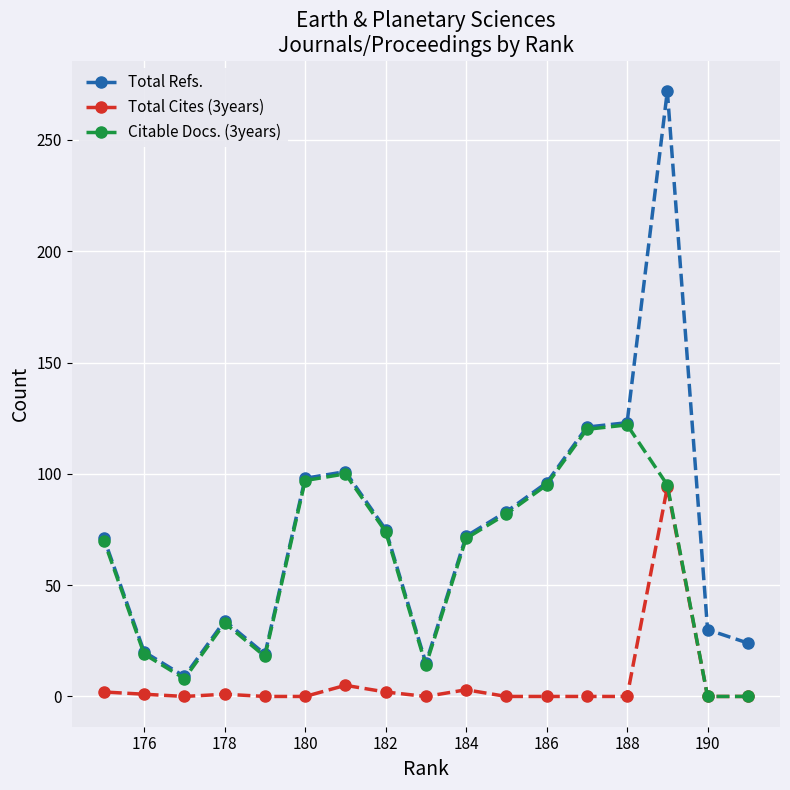

The value of Total Refs. at 178 is 34. True or false?

True